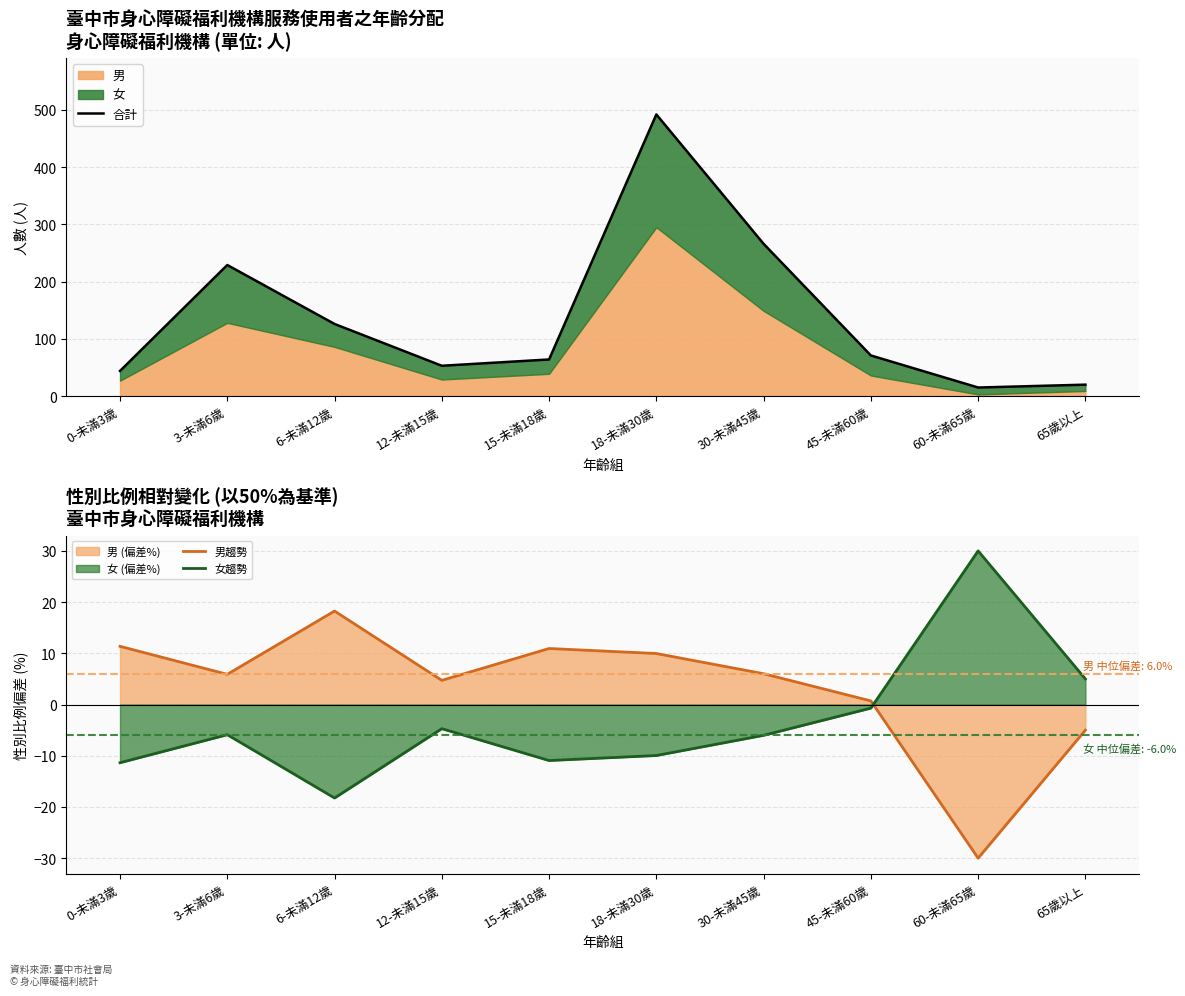

How many data points does each series have?

10